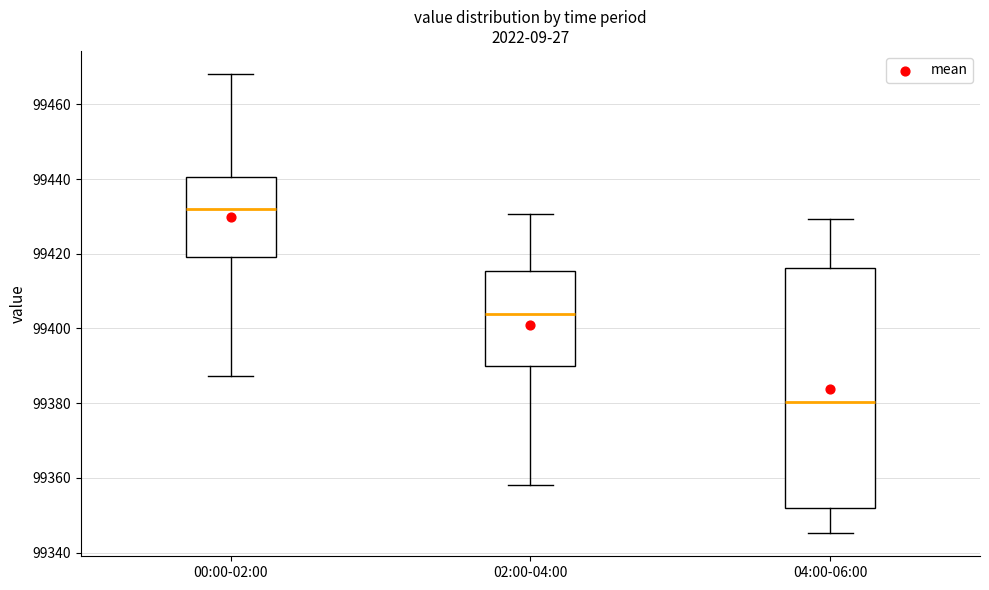

Reading left to right, transcribe this box plot: for each box, give where its median line is, the range the box spans, and where its two whiskers end, as read against the y-axis. The values are not printed on the chart, so give them approximately, as read against the axis.

00:00-02:00: median 99432, box 99420 to 99440, whiskers 99388 to 99468
02:00-04:00: median 99404, box 99390 to 99416, whiskers 99358 to 99430
04:00-06:00: median 99380, box 99352 to 99416, whiskers 99346 to 99430